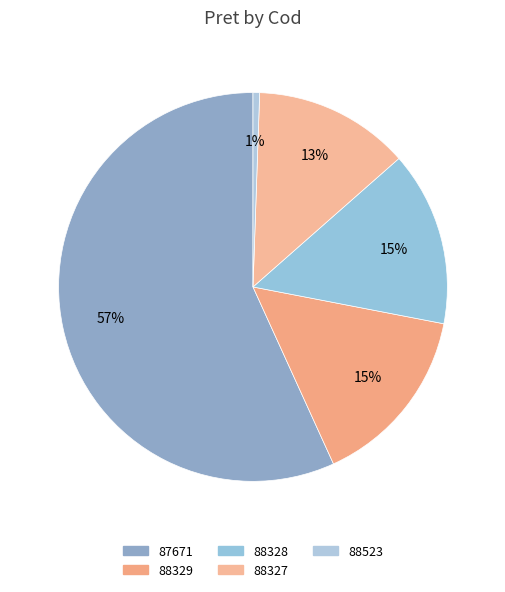

Rank the categories by value from lowest to highest.

88523, 88327, 88328, 88329, 87671